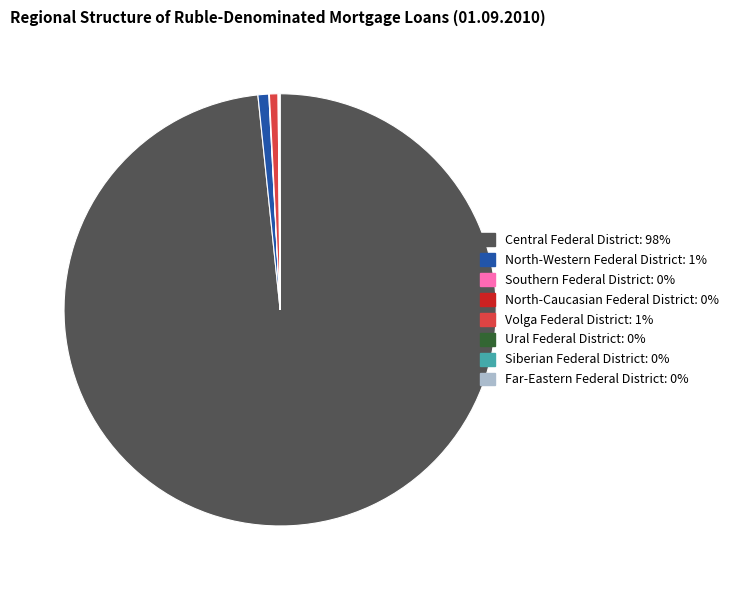

Which slice represents more than half of the pie?

Central Federal District